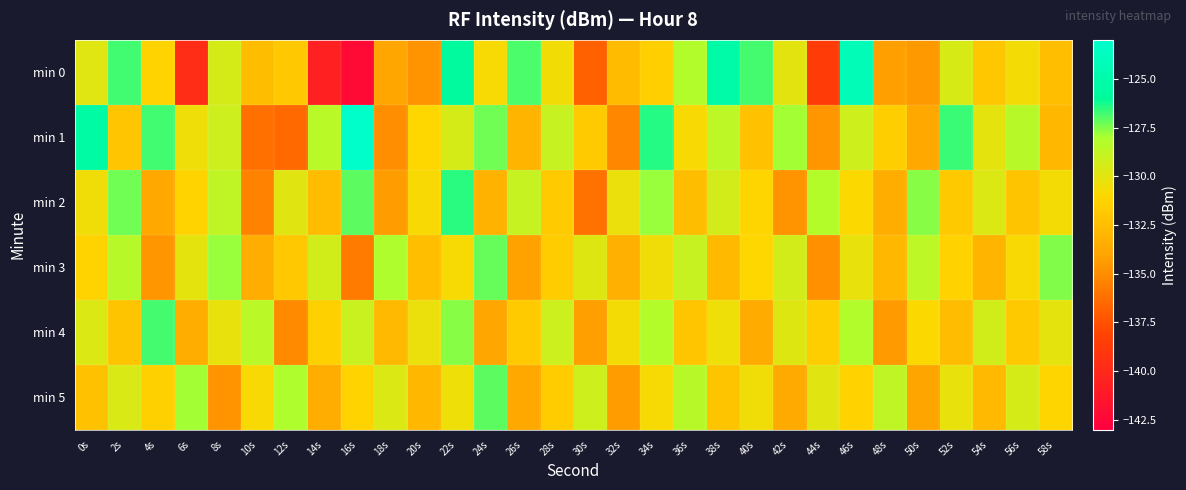

Which category has the highest value across all series?

16s